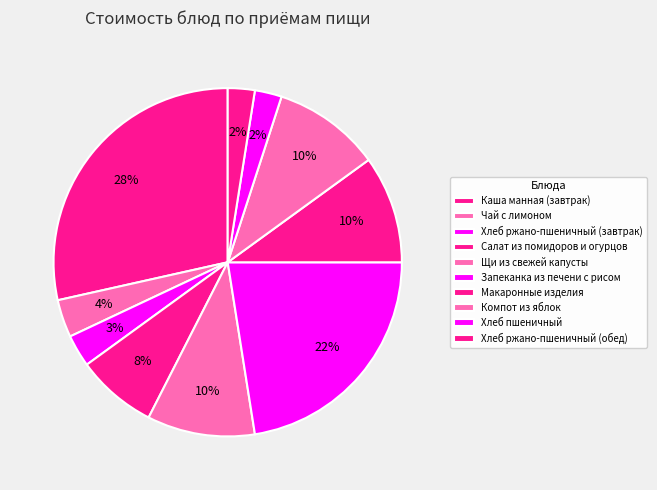

Rank the categories by value from lowest to highest.

Хлеб пшеничный, Хлеб ржано-пшеничный (обед), Хлеб ржано-пшеничный (завтрак), Чай с лимоном, Салат из помидоров и огурцов, Щи из свежей капусты, Макаронные изделия, Компот из яблок, Запеканка из печени с рисом, Каша манная (завтрак)